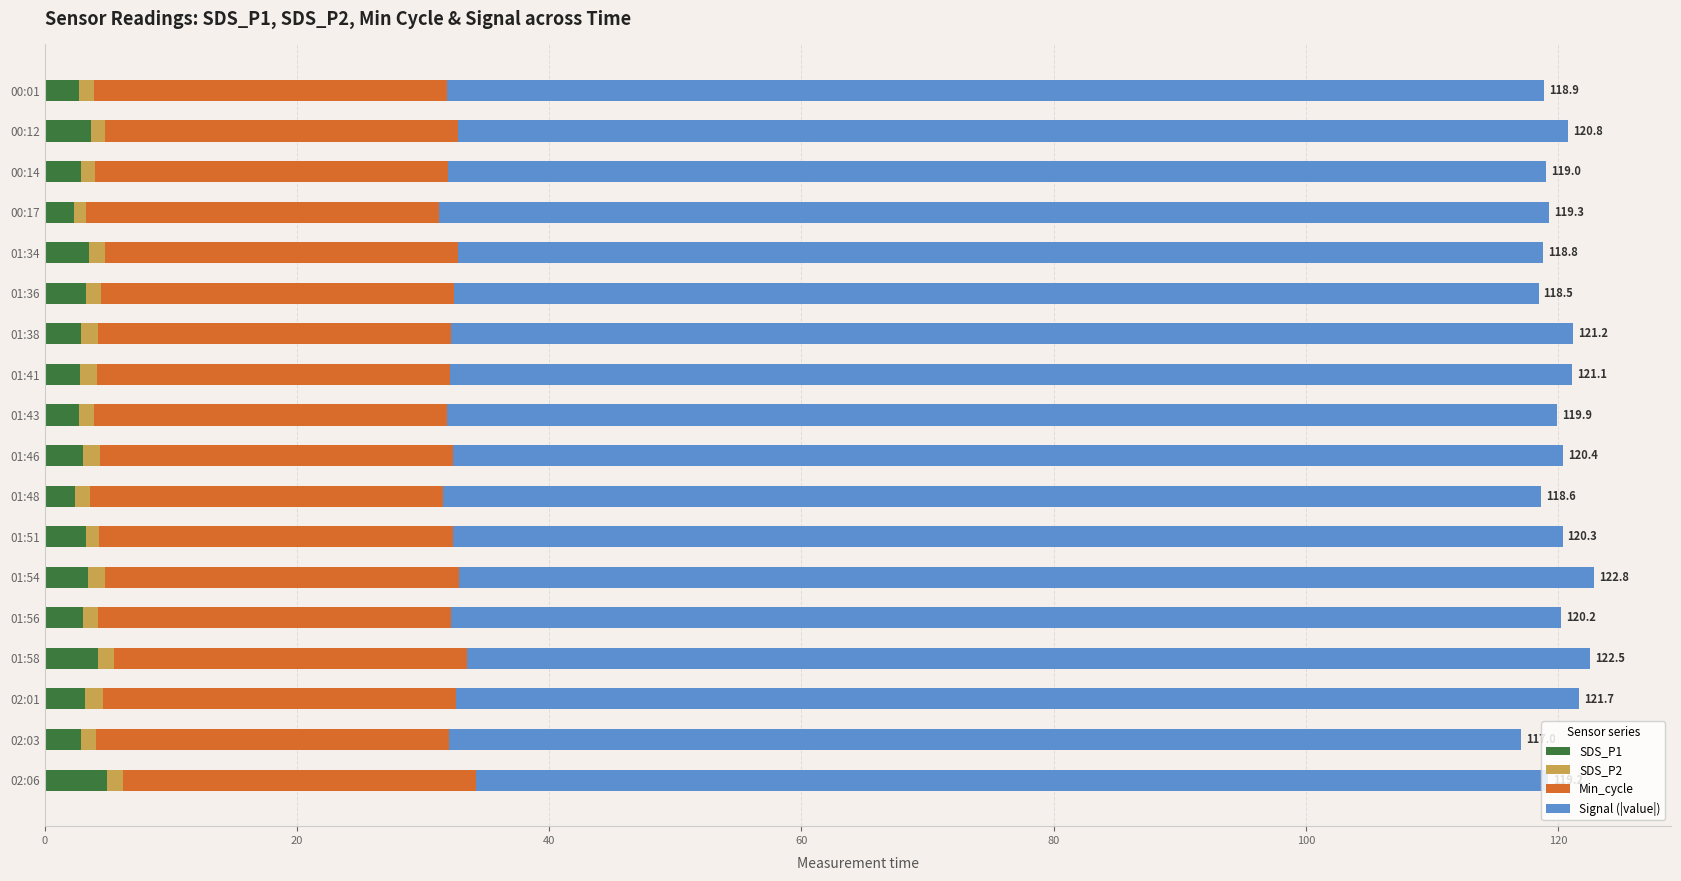

The SDS_P1 series shows 3.7 at 00:12. True or false?

True